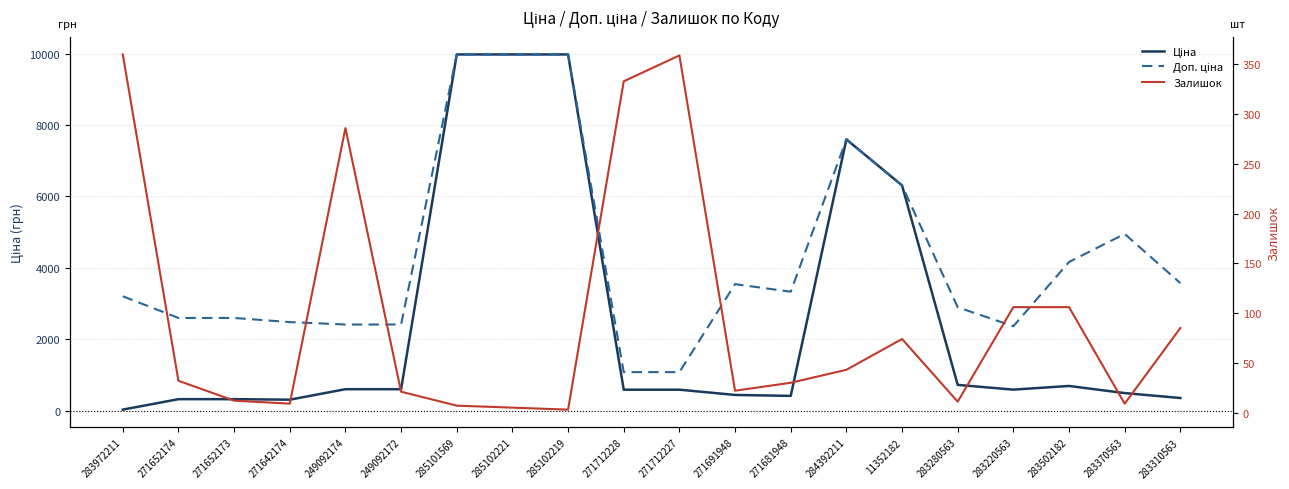

At which category does the chart reach its peak across all series?

285101569